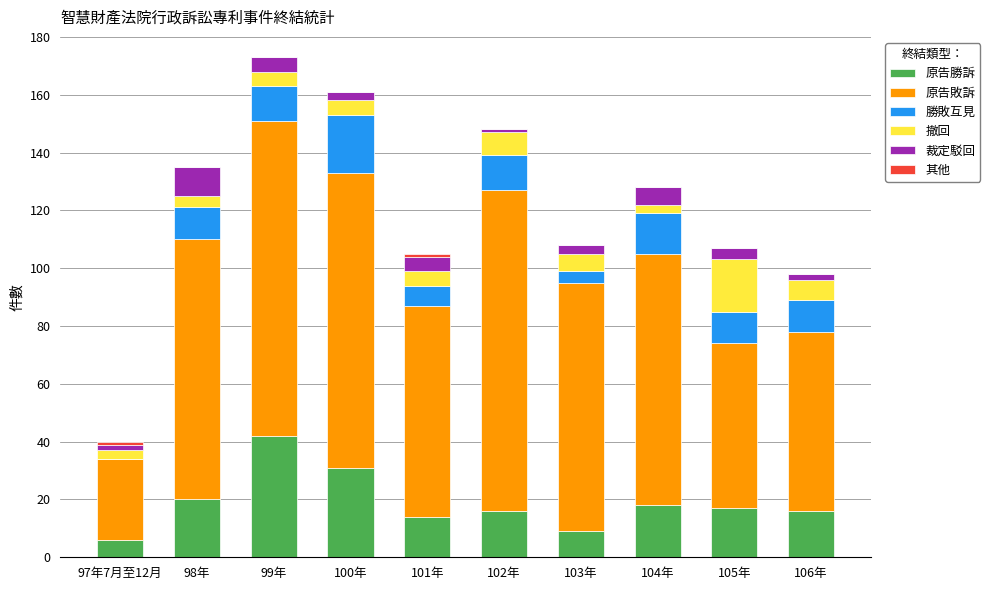

At which category is the sum across all series the highest?

99年